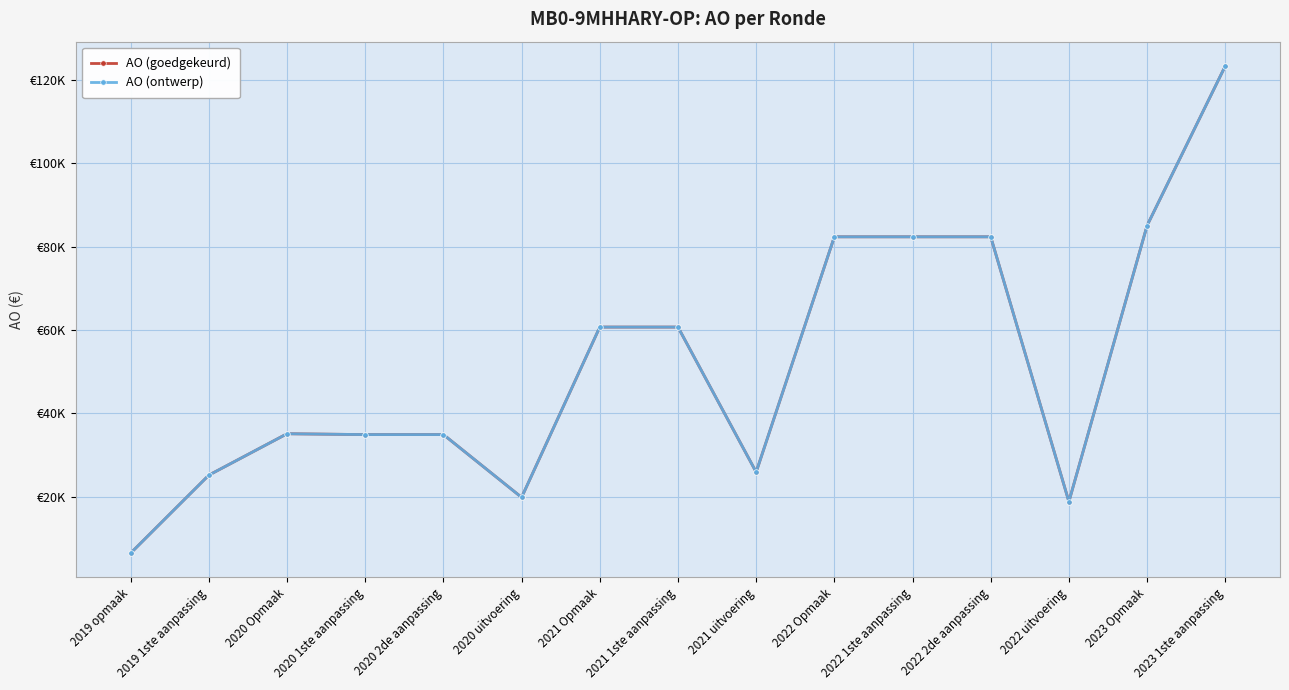

Does the chart have visible grid lines?

Yes